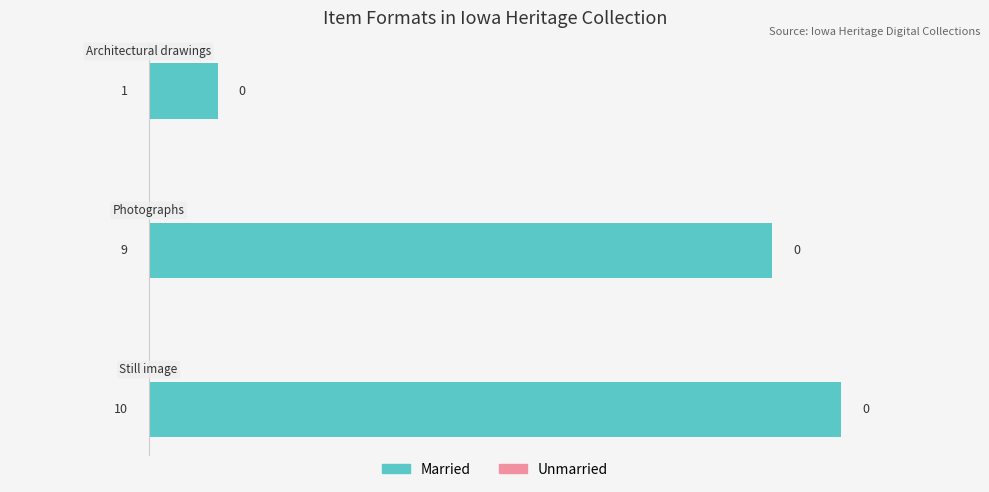

What is the maximum value shown in the chart?

10